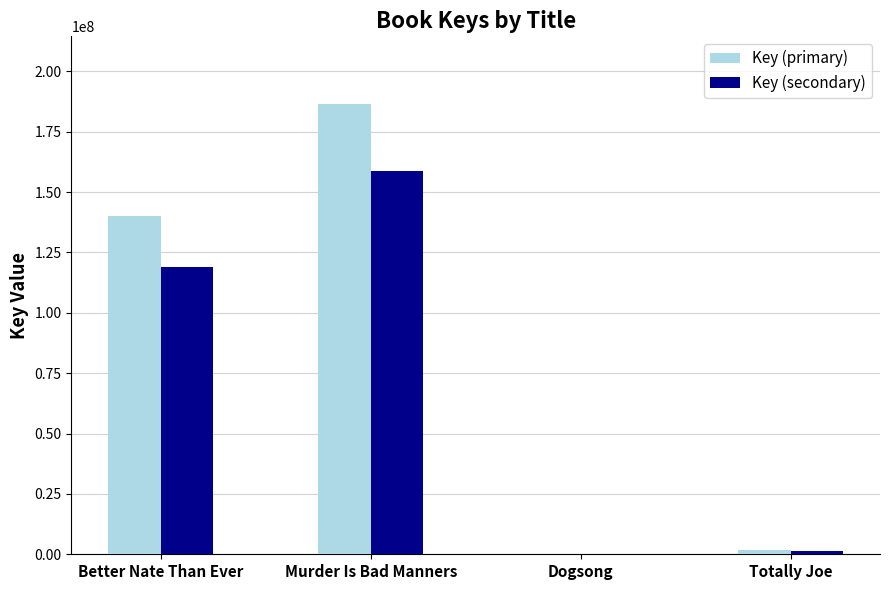

What is the greatest value displayed?

186491381